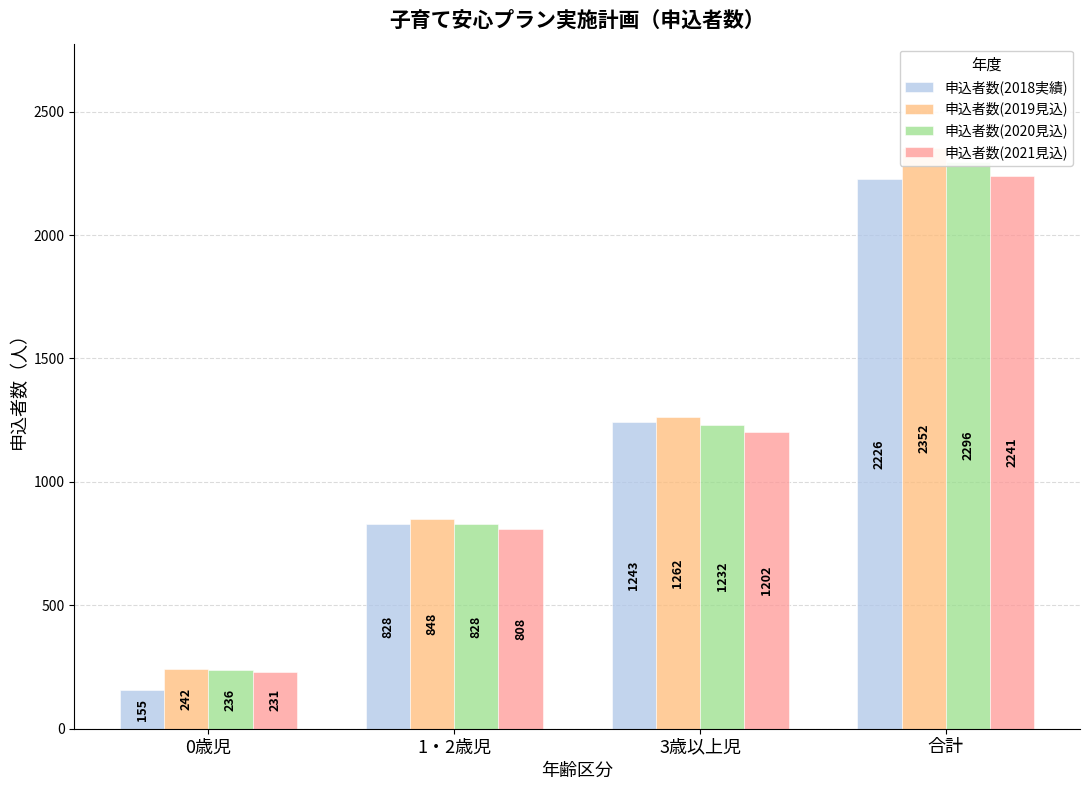

Reading left to right, list all the values displayed in this chart.

申込者数(2018実績): 0歳児=155	1・2歳児=828	3歳以上児=1243	合計=2226
申込者数(2019見込): 0歳児=242	1・2歳児=848	3歳以上児=1262	合計=2352
申込者数(2020見込): 0歳児=236	1・2歳児=828	3歳以上児=1232	合計=2296
申込者数(2021見込): 0歳児=231	1・2歳児=808	3歳以上児=1202	合計=2241